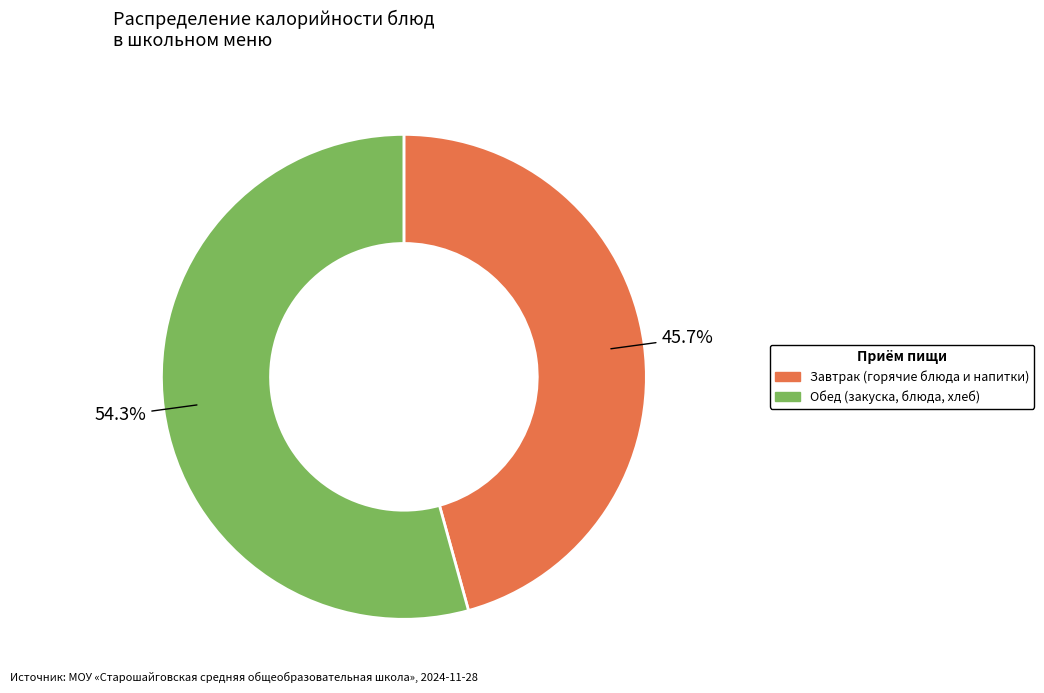

Which has a higher value, Завтрак (горячие блюда и напитки) or Обед (закуска, блюда, хлеб)?

Обед (закуска, блюда, хлеб)